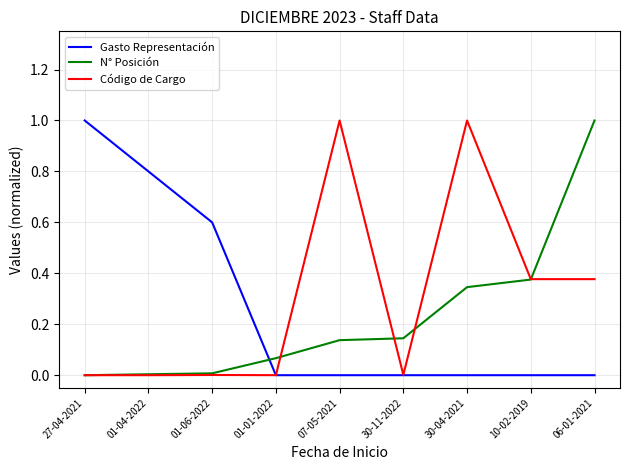

List the series in order of their overall mean, lowest first.

N° Posición, Gasto Representación, Código de Cargo